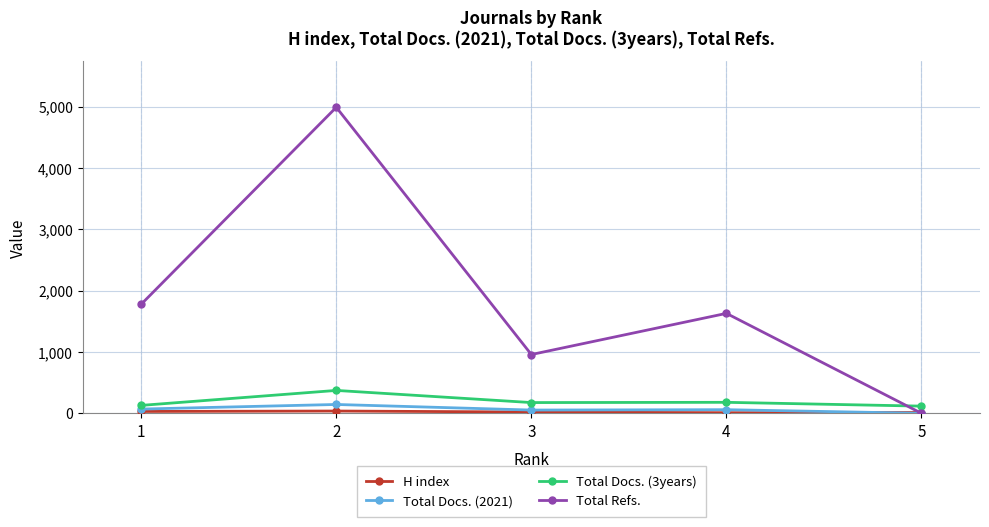

True or false: Total Docs. (3years) and Total Docs. (2021) intersect in this chart.

False